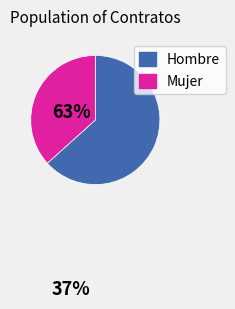

Which category has the smallest portion of the pie?

Mujer